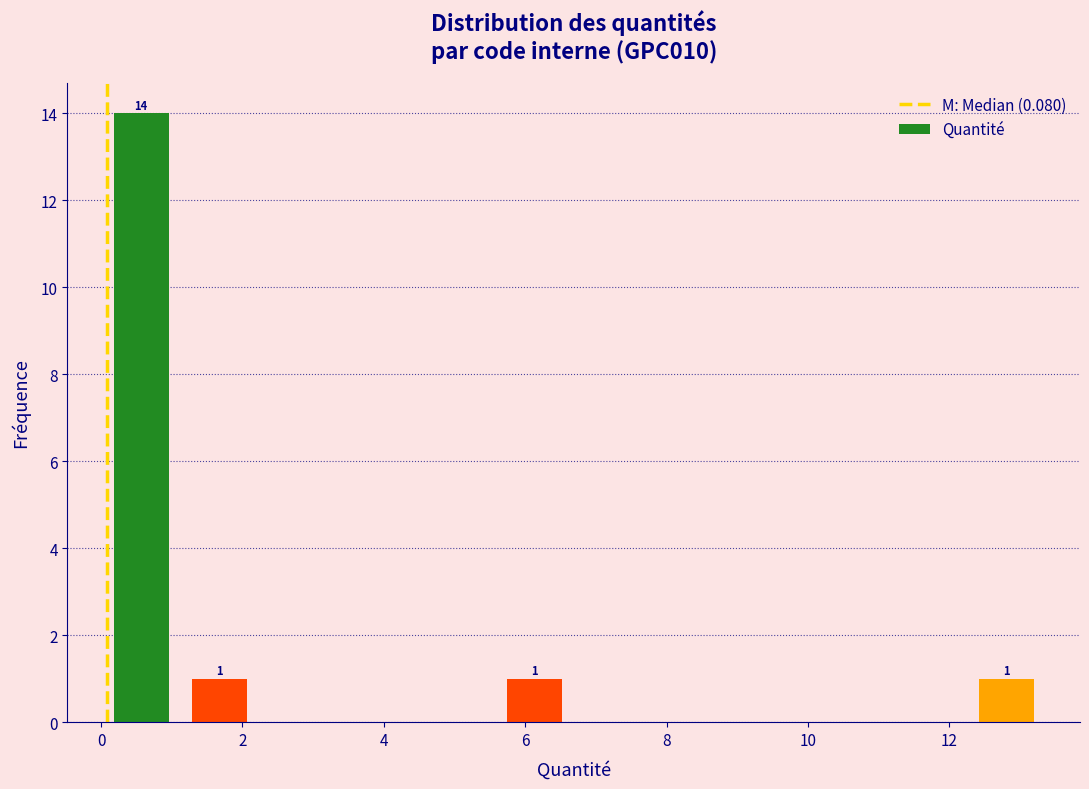

Over which range of the x-axis is the bar tallest?

0.0 to 1.2